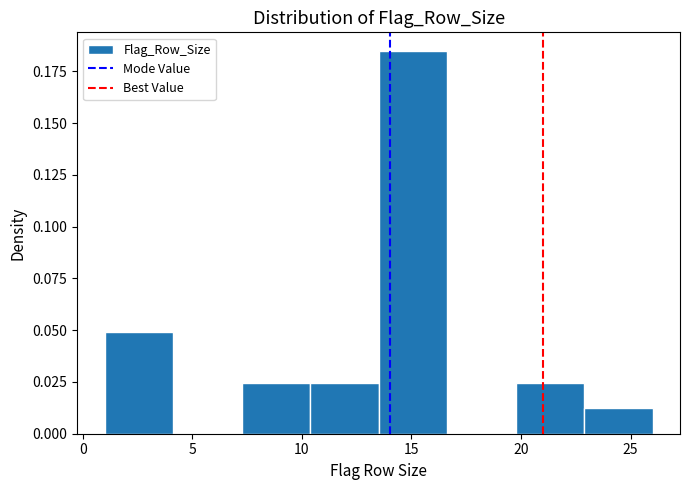

Reading left to right, transcribe this chart: for each bar, give the range it covers on the x-axis and its height. Neither the bar edges nor the heights are printed on the chart, so give them approximately, as read against the axes.

1.0 to 4.0: 0.050
4.0 to 7.5: 0
7.5 to 10.5: 0.025
10.5 to 13.5: 0.025
13.5 to 16.5: 0.185
16.5 to 20.0: 0
20.0 to 23.0: 0.025
23.0 to 26.0: 0.010